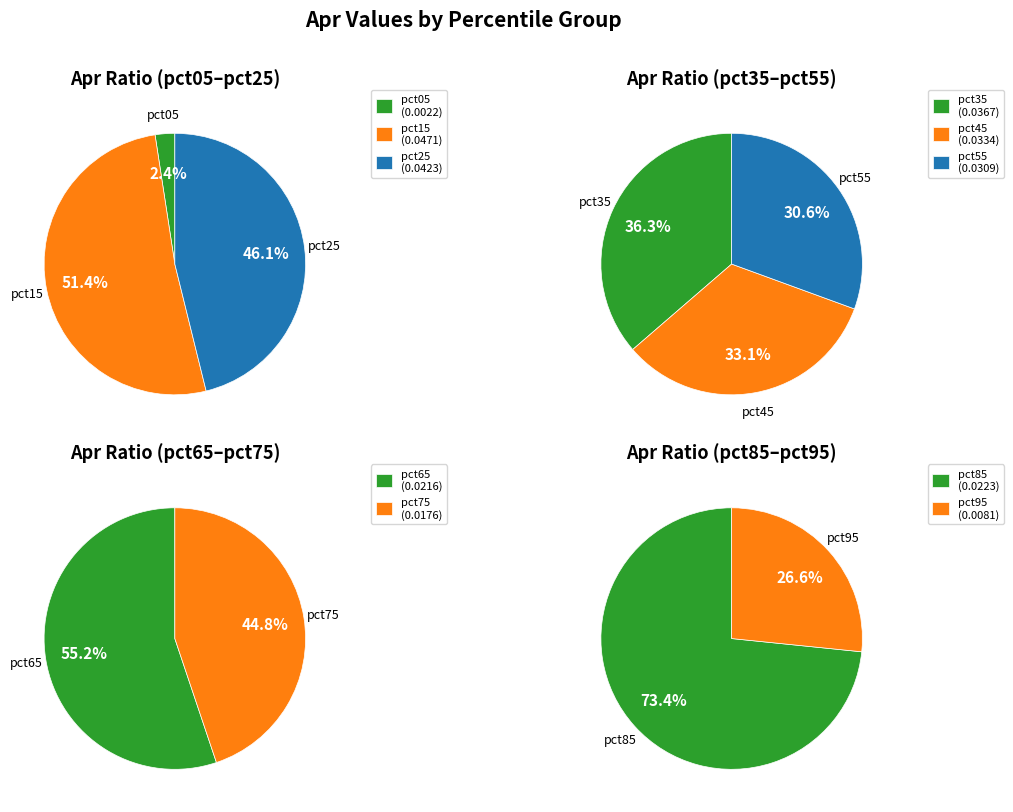

Count the number of slices in the pie.

10